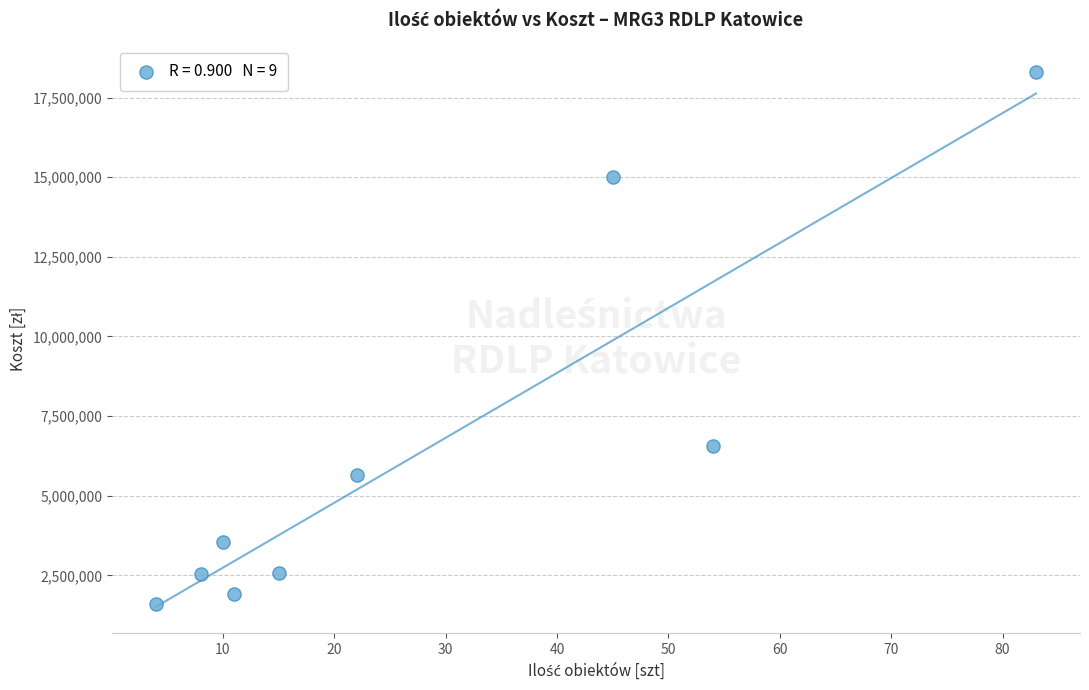

What Y value in the scatter plot is closest to 9952500?

6565000